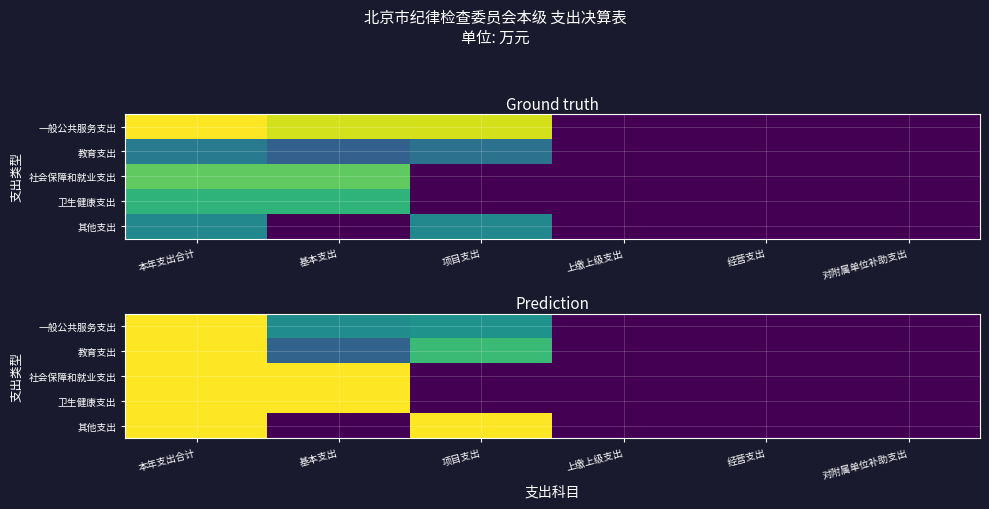

The value of 一般公共服务支出 at 基本支出 is 0.7. True or false?

False